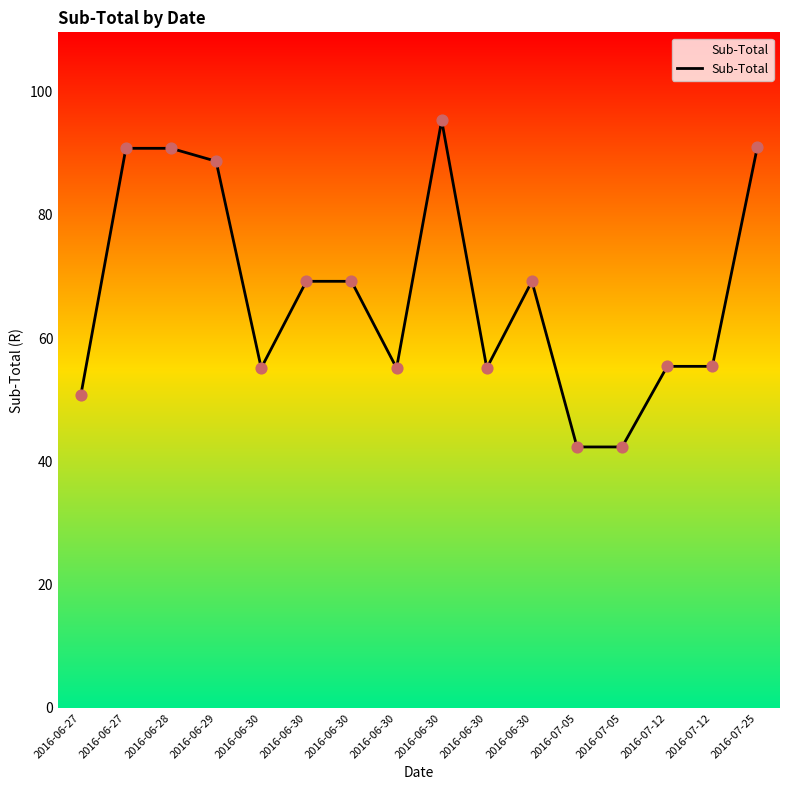

What is the change in value from 2016-06-27 to 2016-06-30?

+44.6